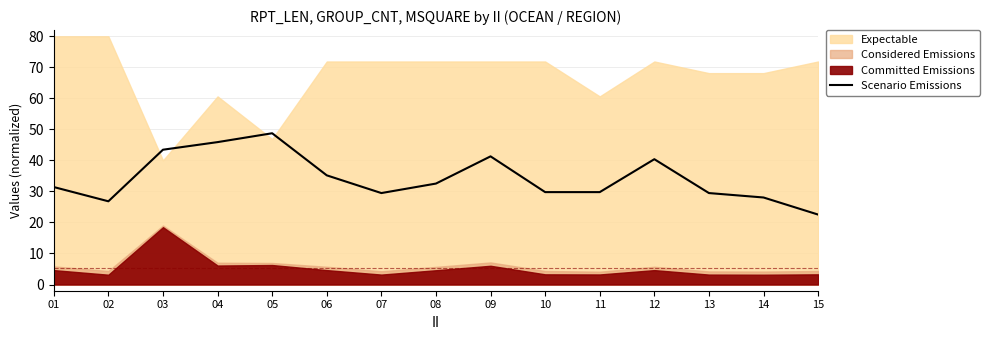

How many lines are shown in the chart?

1